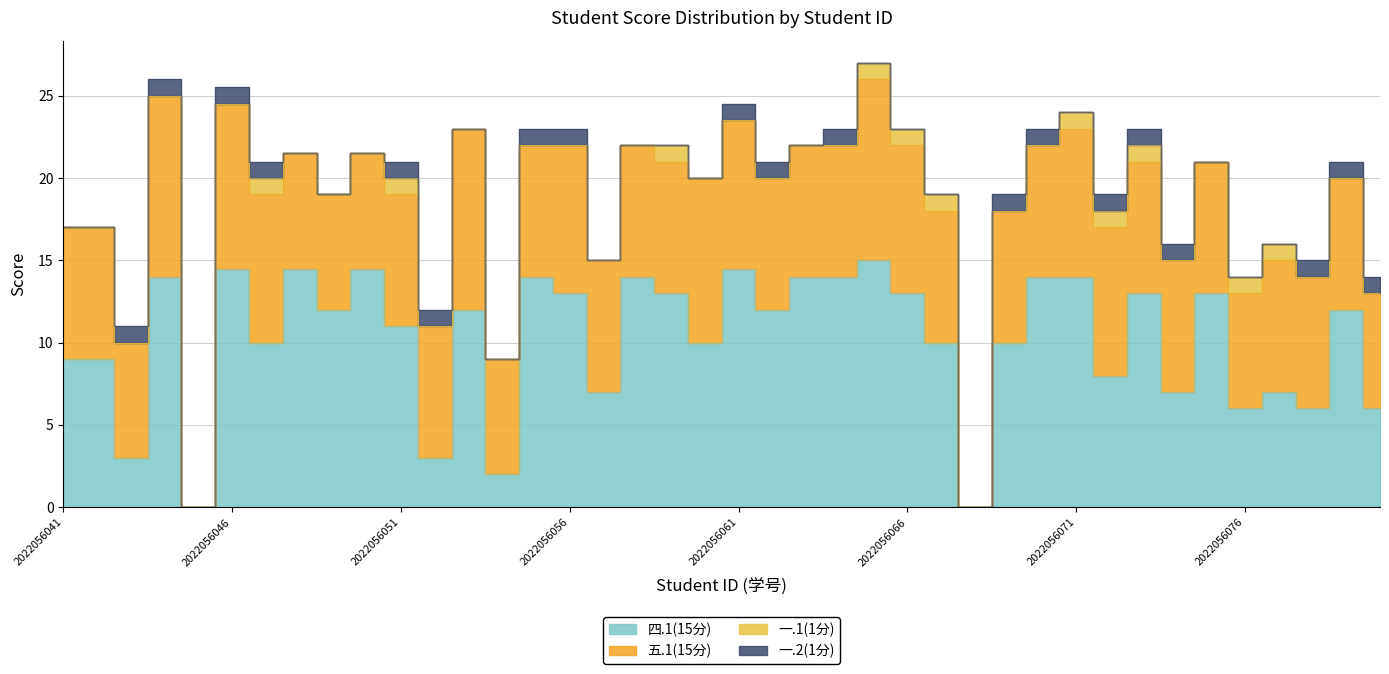

How many data points does each series have?

40